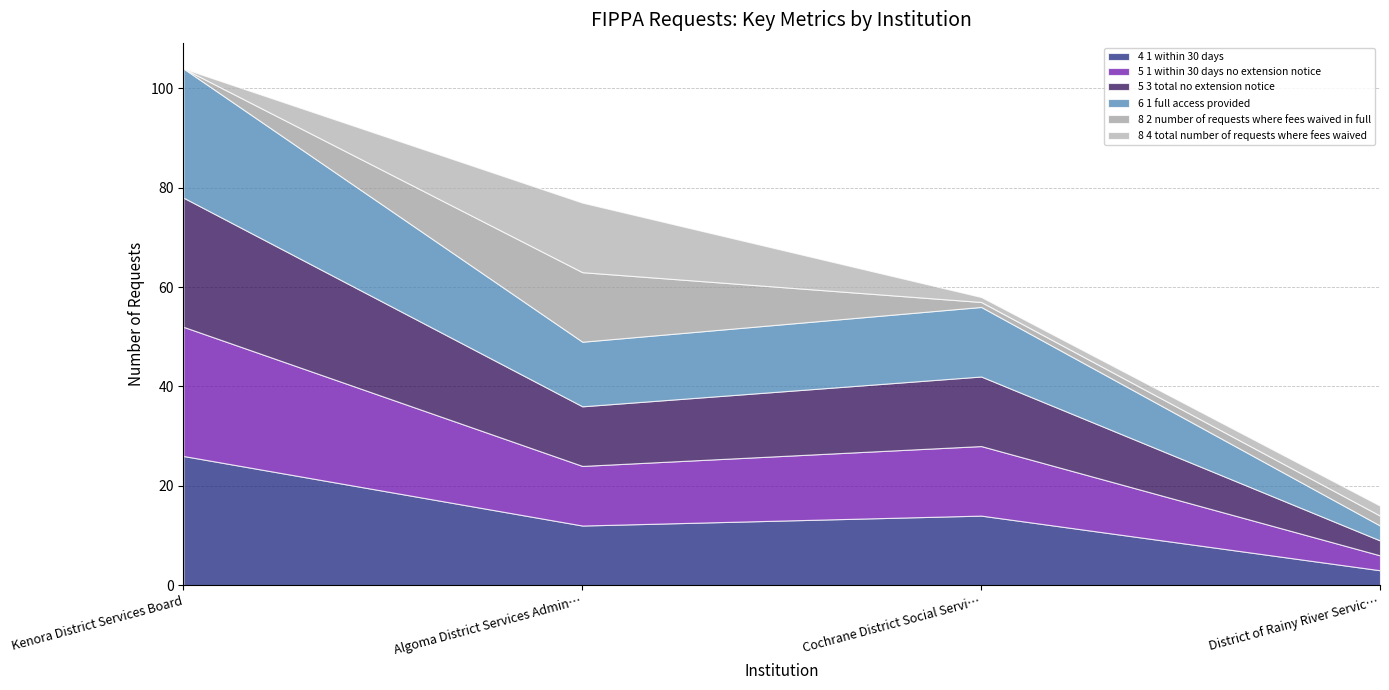

What are all the series names shown in the legend?

sec_4_1_within_30_days, sec_5_1_within_30_days_no_extension_notice, sec_5_3_total_no_extension_notice, sec_6_1_full_access_provided, sec_8_2_number_of_requests_where_fees_waived_in_full, sec_8_4_total_number_of_requests_where_fees_waived